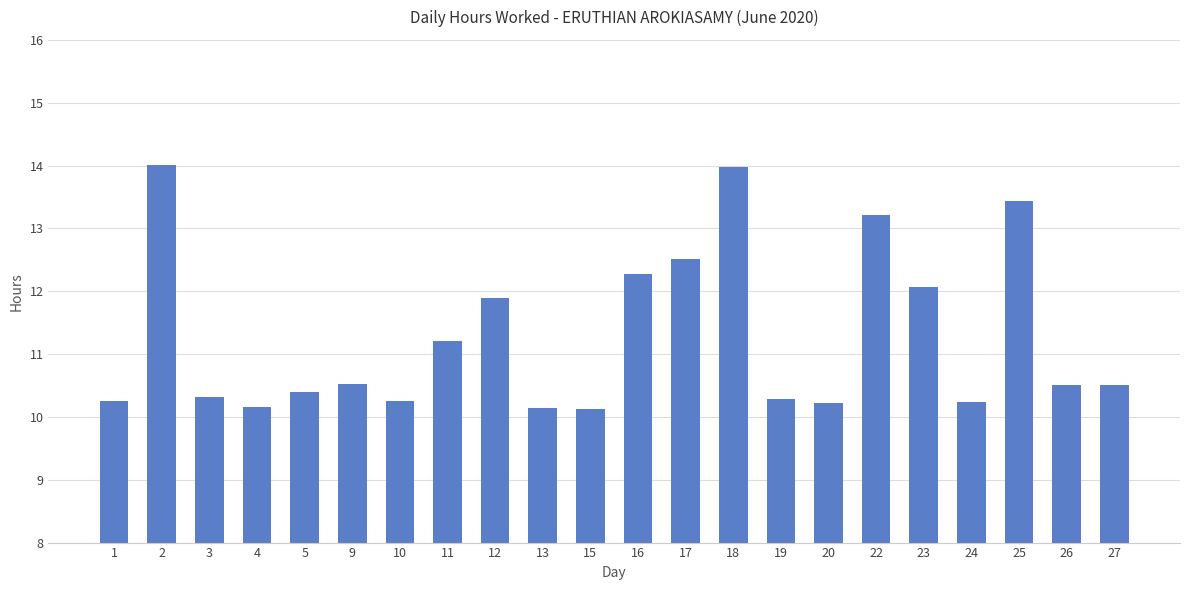

What is the value of the 9th bar from the left?

11.9